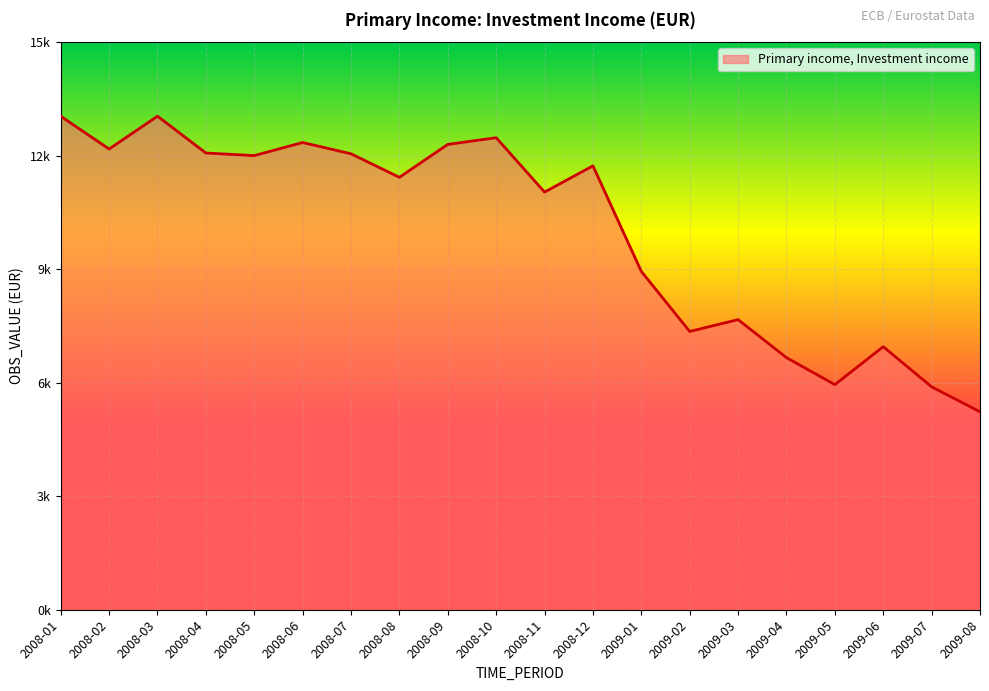

At which category does the data reach its first local peak?

2008-03